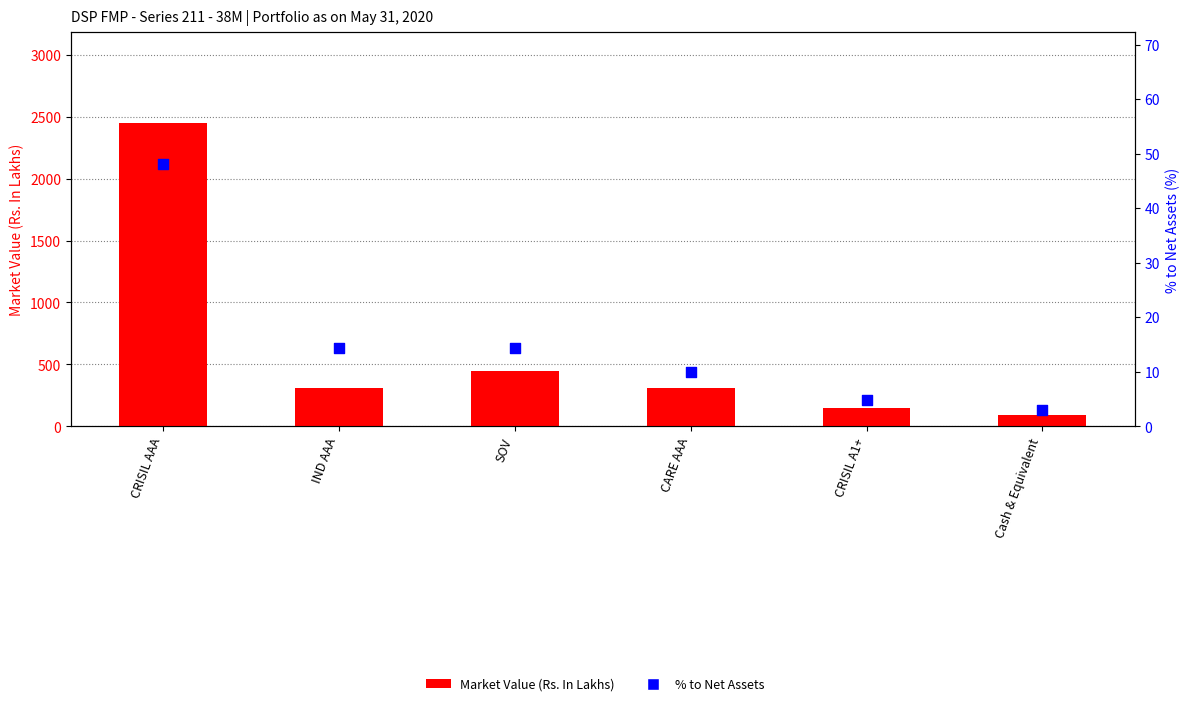

At which category is the sum across all series the highest?

CRISIL AAA